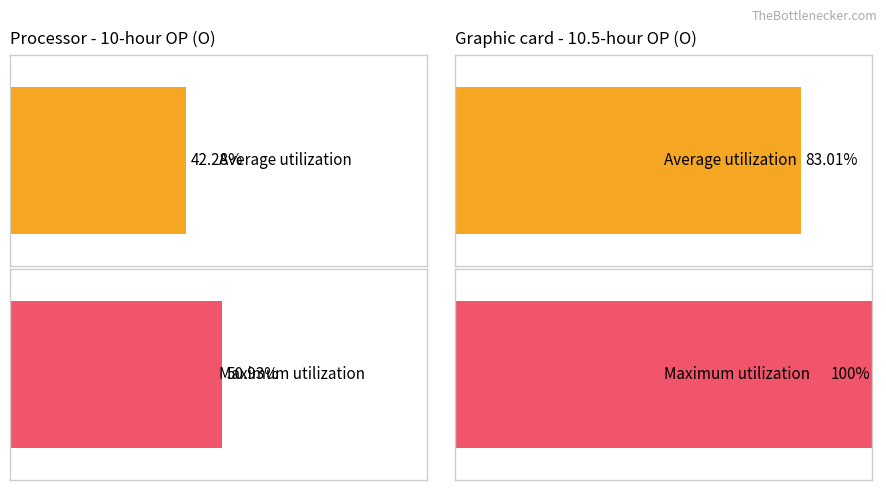

What is the total value across all series at 10-hour OP?

93.2